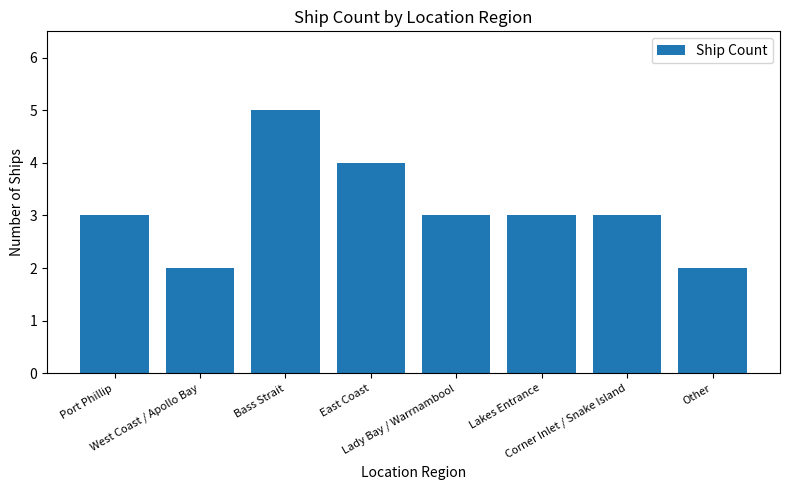

What is the label of the 8th bar from the right?

Port Phillip